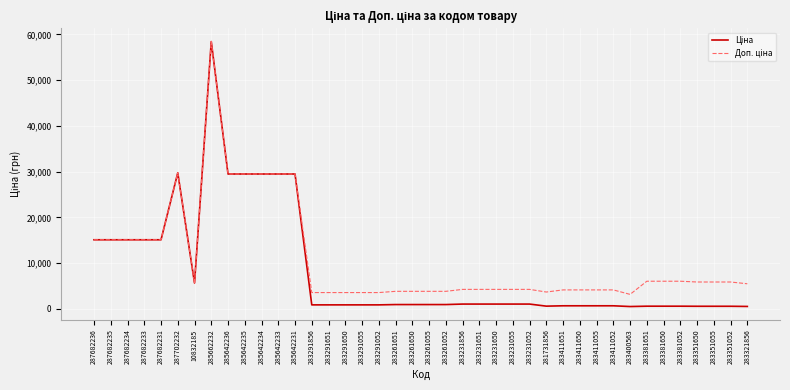

What is the greatest value displayed?

58426.5